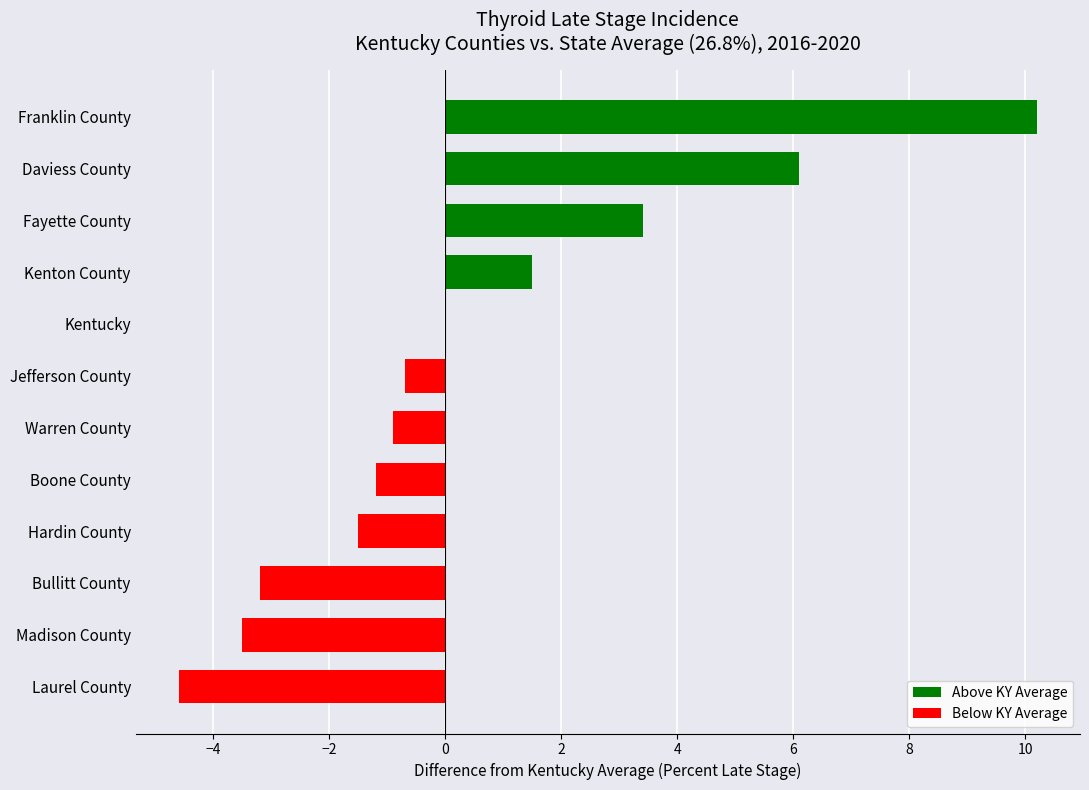

What is the sum of all values?

5.6